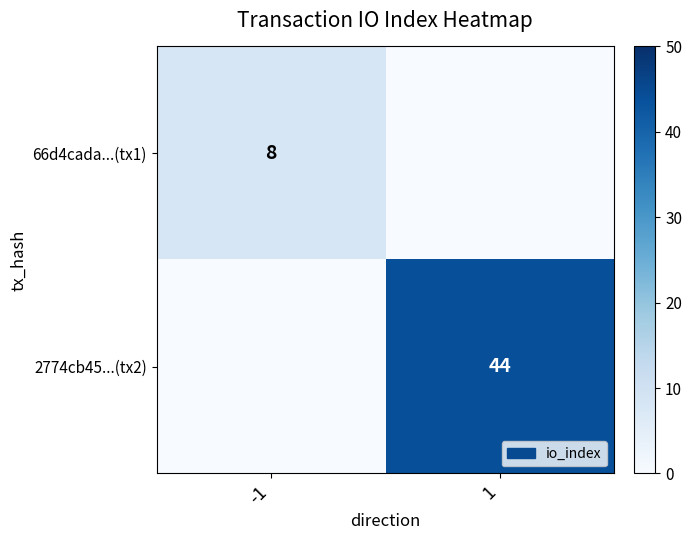

The 2774cb45...(tx2) series shows 44 at 1. True or false?

True